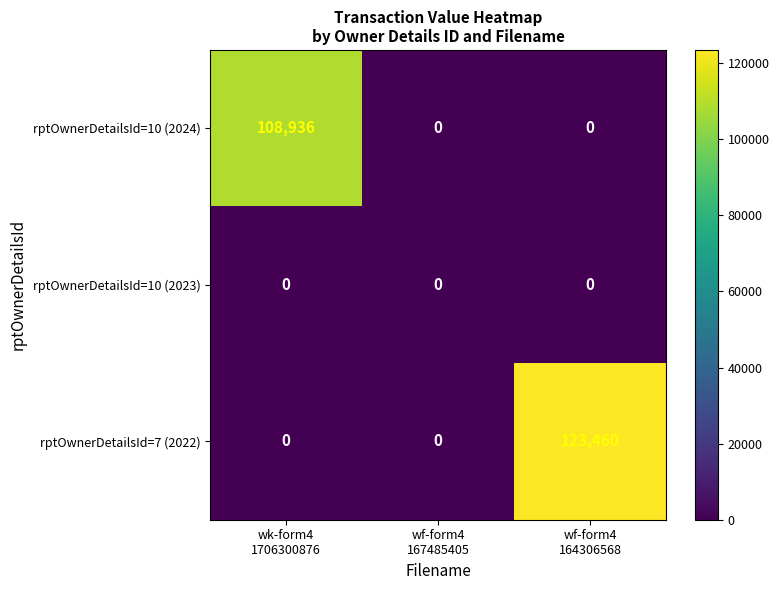

List the series in order of their peak value, lowest first.

rptOwnerDetailsId=10 (2023), rptOwnerDetailsId=10 (2024), rptOwnerDetailsId=7 (2022)